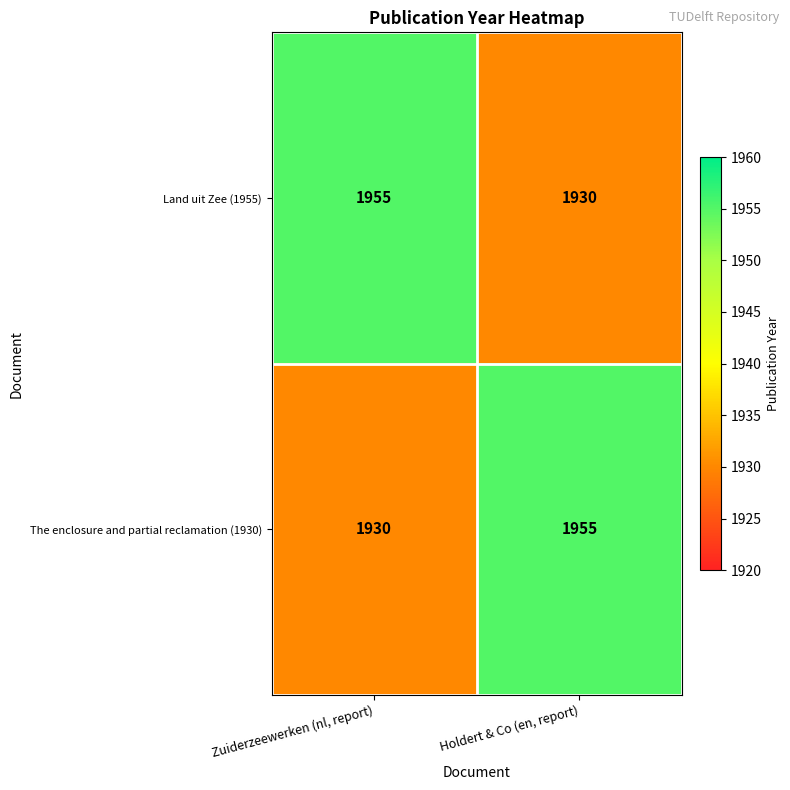

What is the approximate value of Land uit Zee (1955) at Holdert & Co (en, report)?

1930